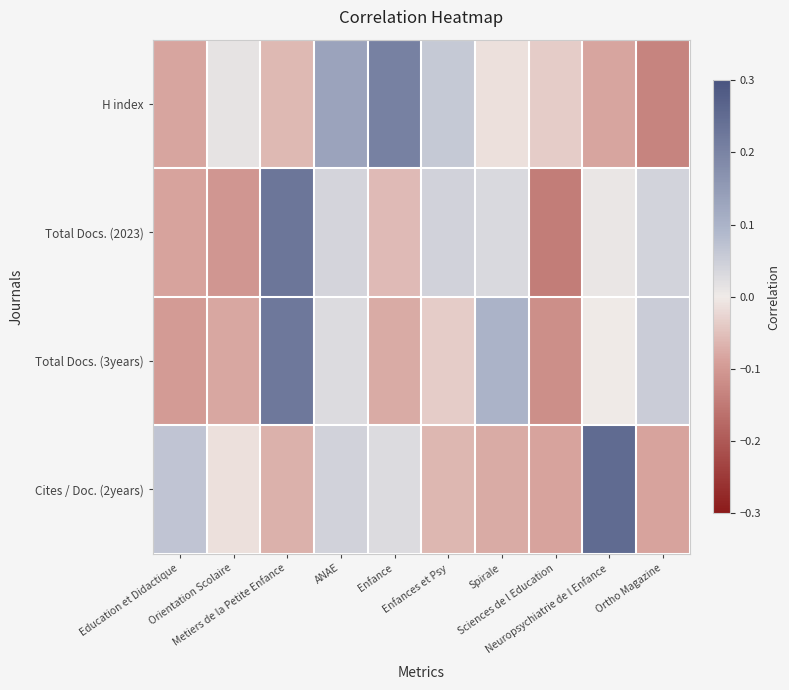

Which has a higher value, Orientation Scolaire or Metiers de la Petite Enfance?

Orientation Scolaire